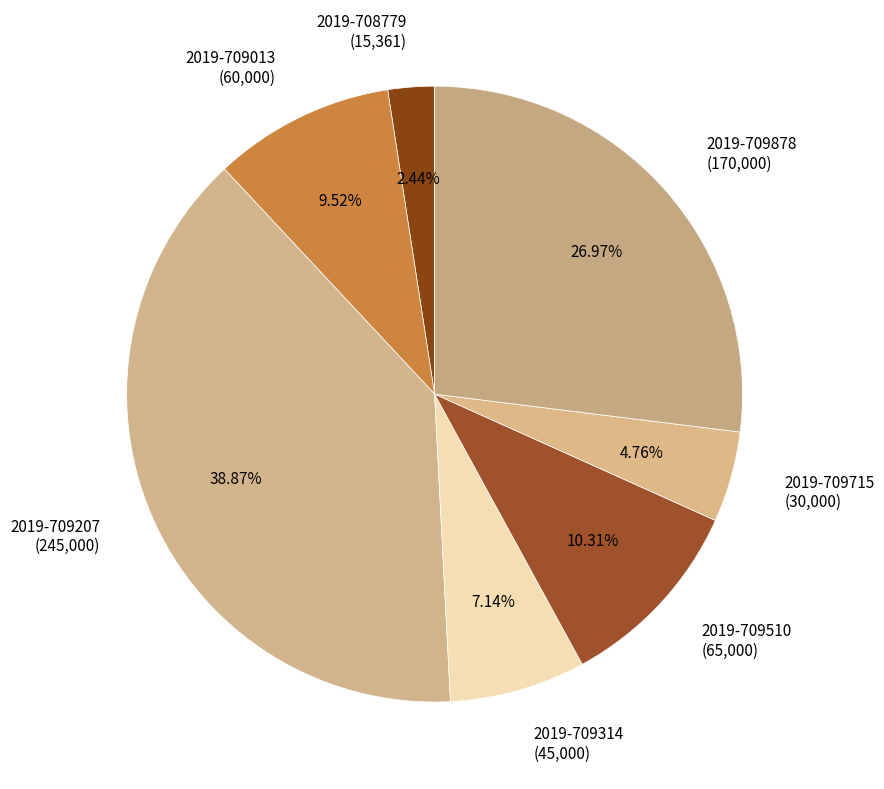

Which slice is the smallest?

2019-708779